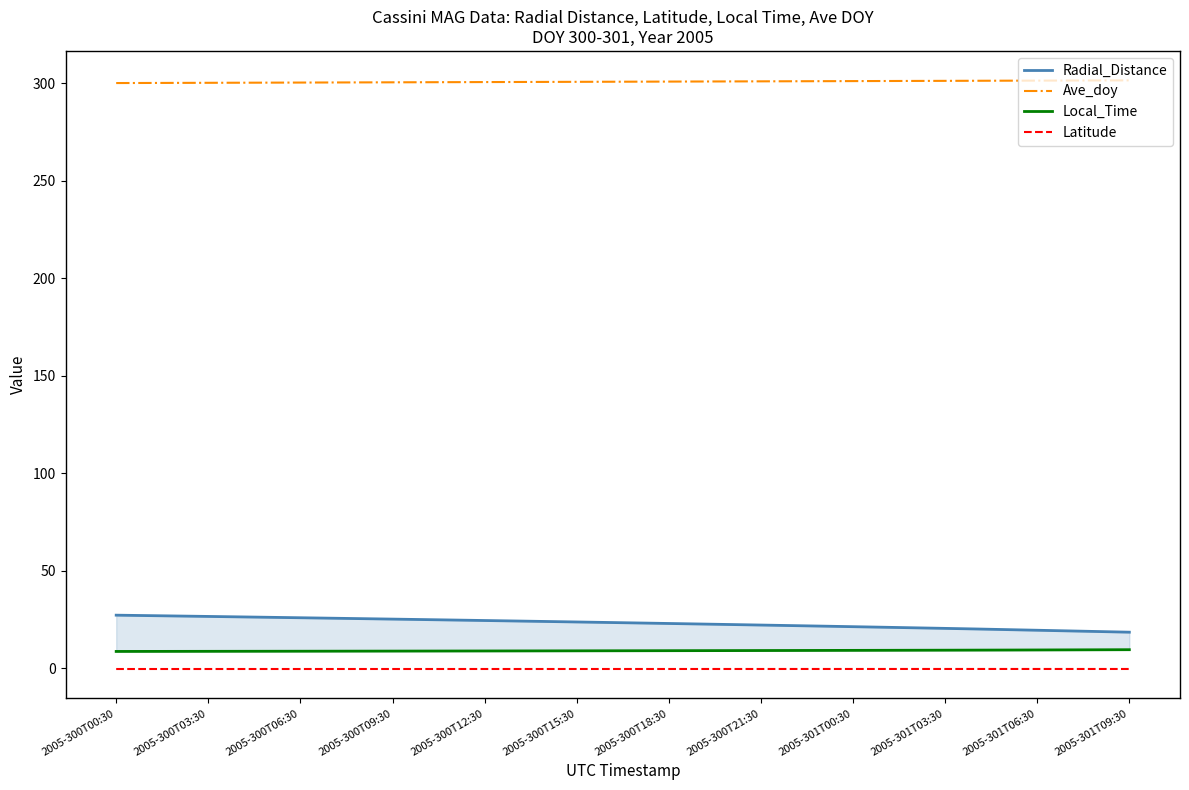

True or false: Ave_doy and Latitude intersect in this chart.

False